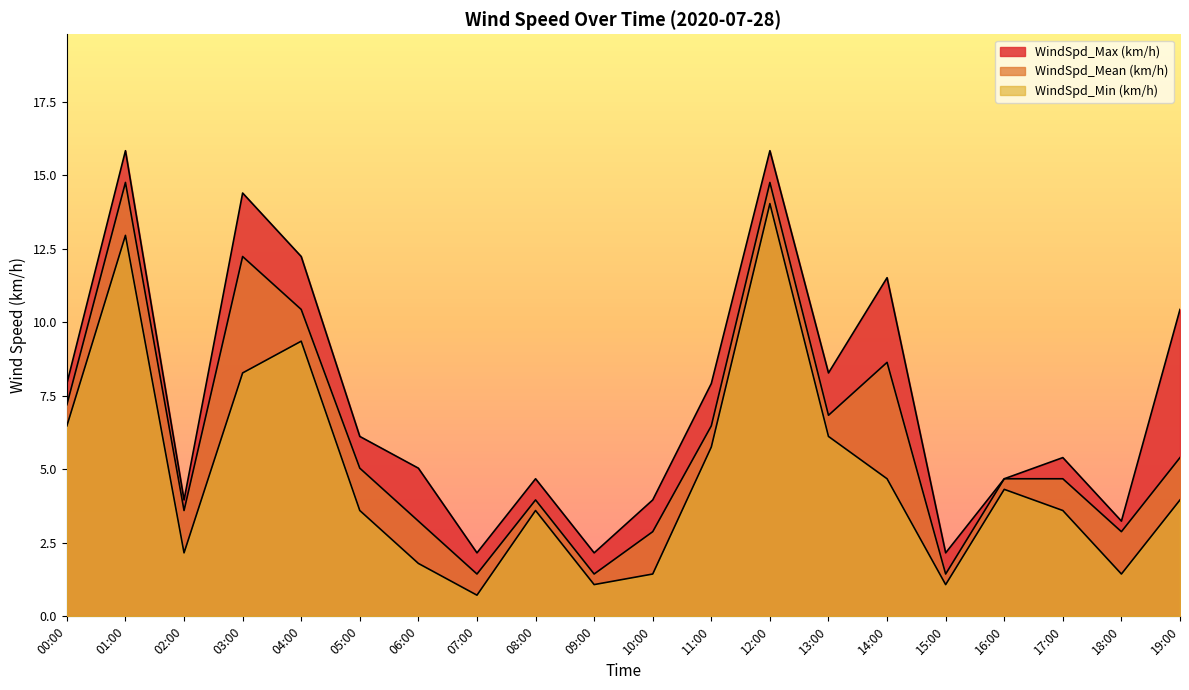

Between 07:00 and 13:00, which series saw the biggest shift?

WindSpd_Max (km/h)